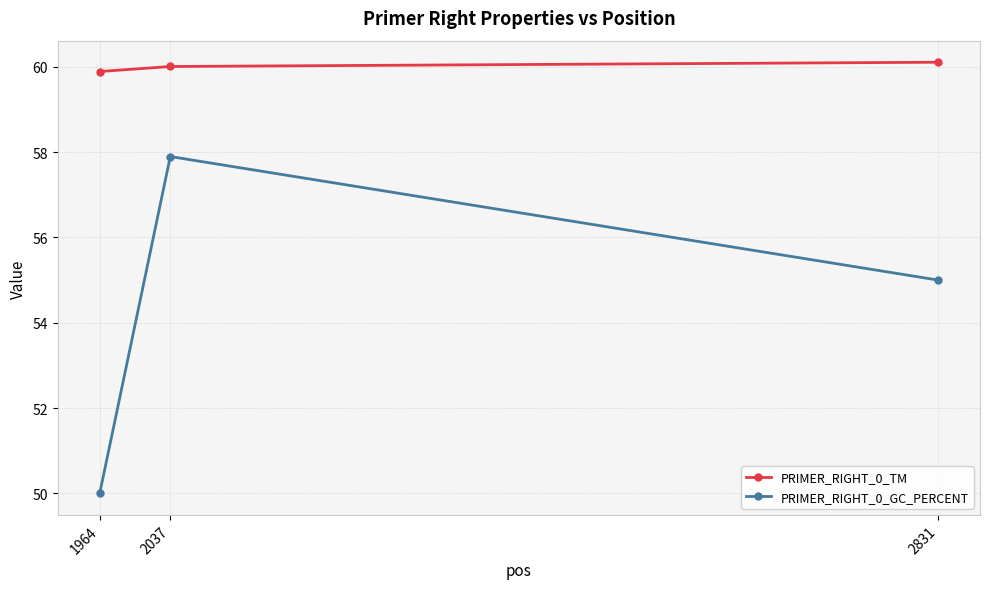

At which category is the sum across all series the highest?

2037